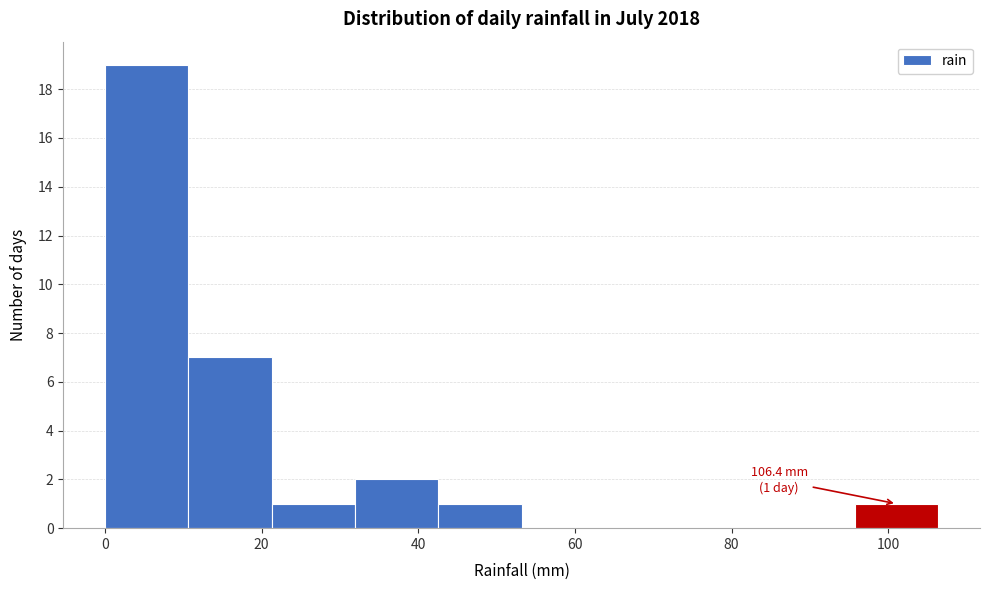

Over which range of the x-axis is the bar tallest?

0 to 10